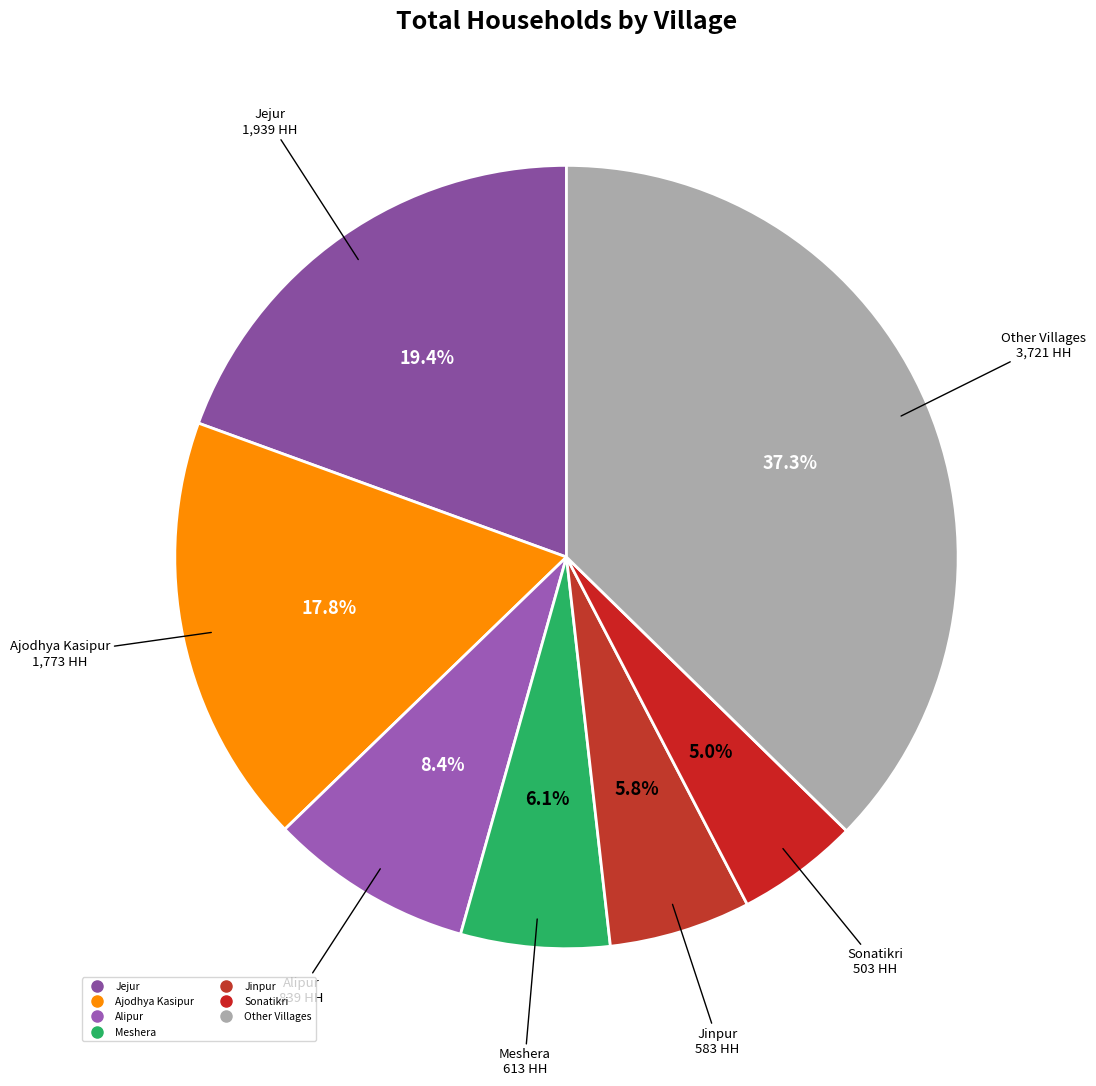

How many segments does this pie chart have?

7